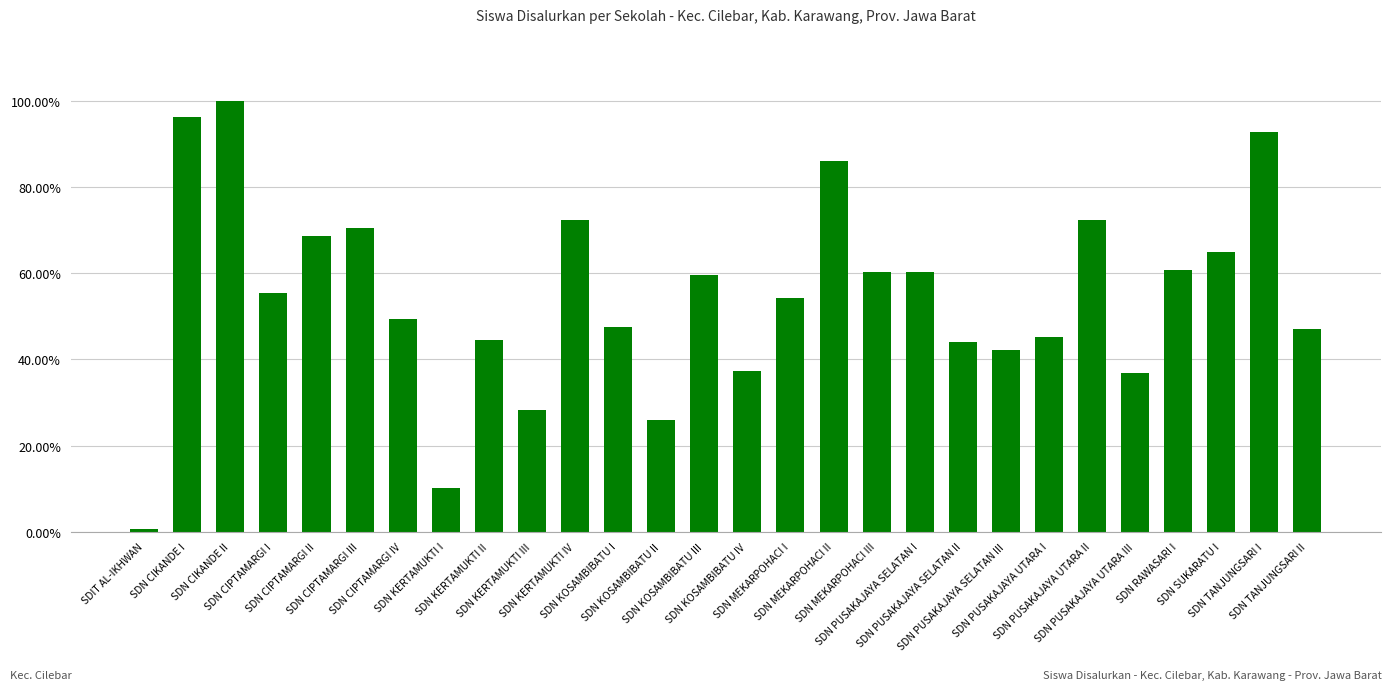

Which has a higher value, SDN CIPTAMARGI I or SDN KERTAMUKTI III?

SDN CIPTAMARGI I